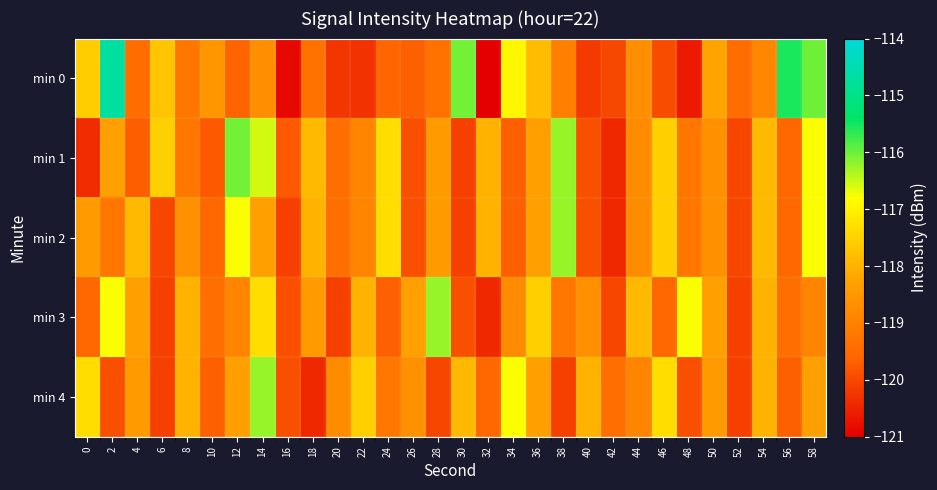

Which label corresponds to the largest value in the chart?

2